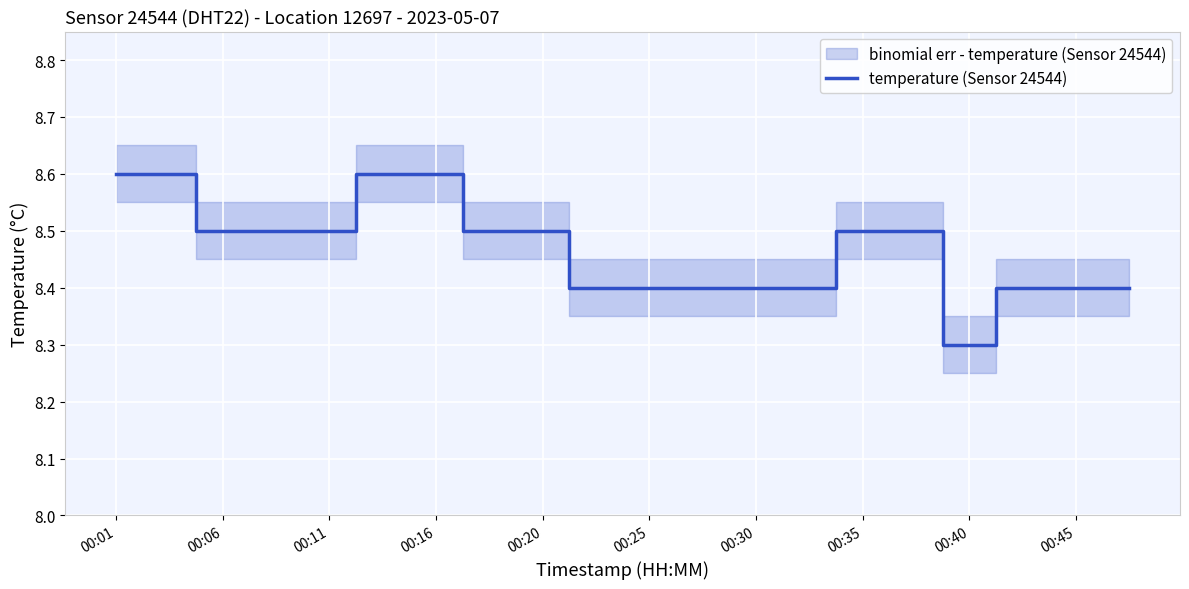

The temperature (Sensor 24544) series shows 4.4 at 00:20. True or false?

False